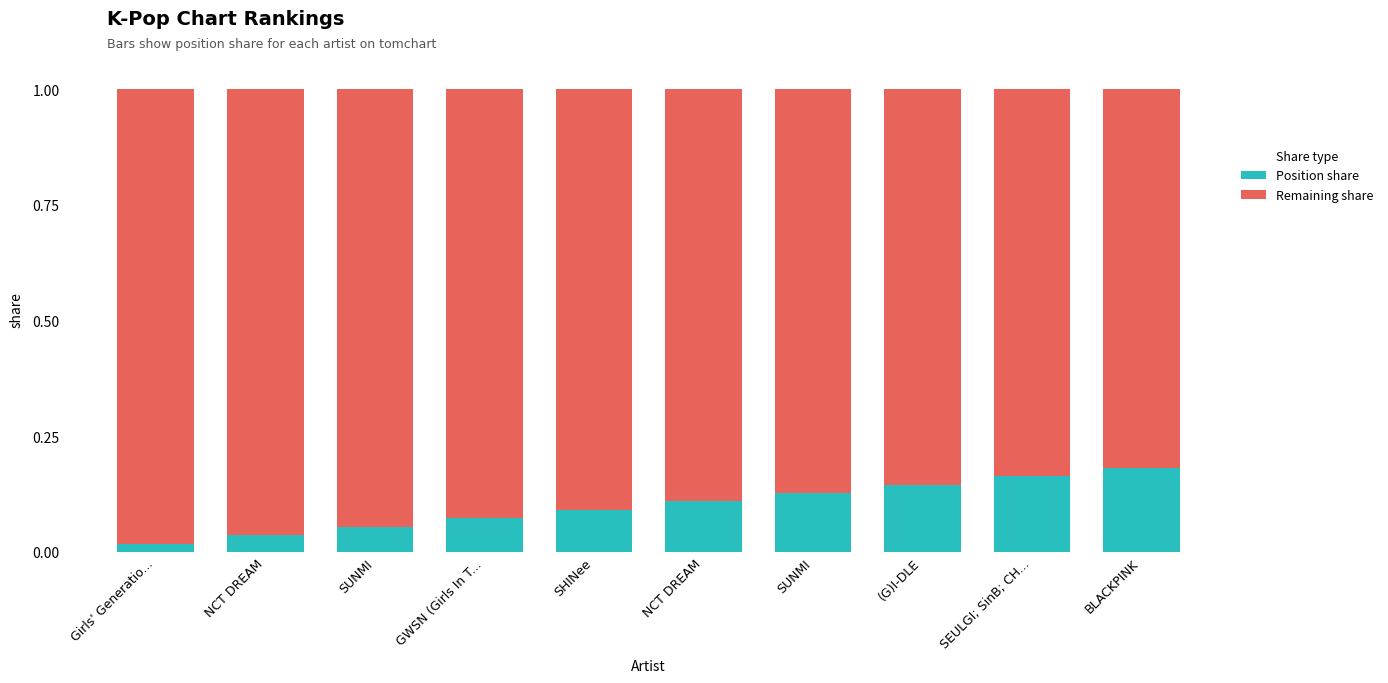

Does the chart contain any negative values?

No